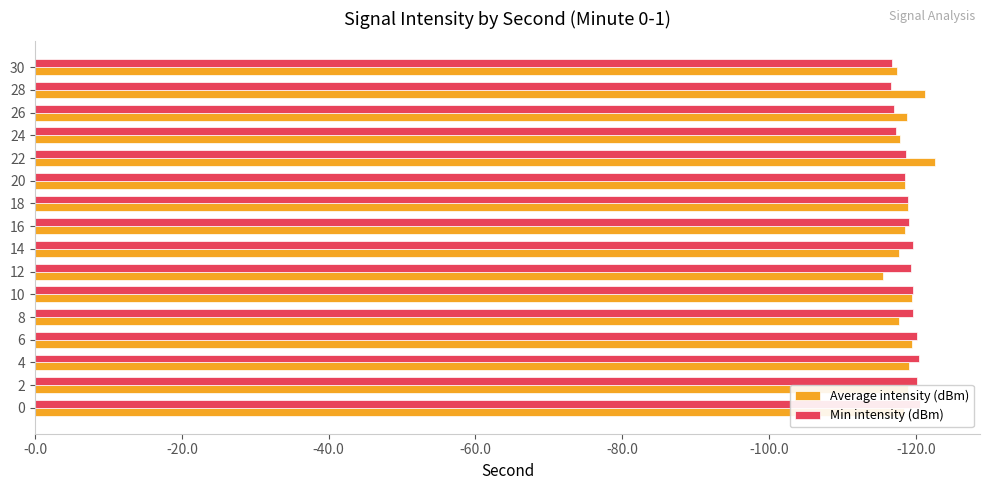

Are the bars grouped side by side (vs. stacked)?

Yes